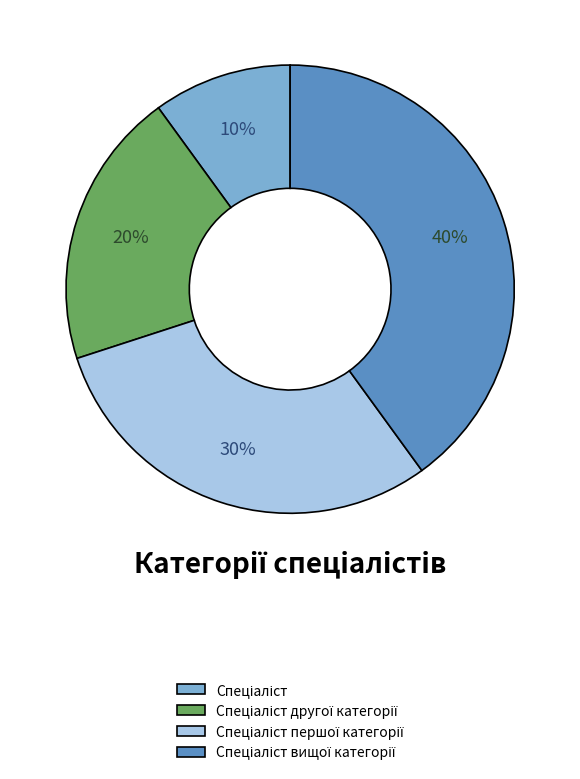

Is there any slice that represents more than half of the pie?

No